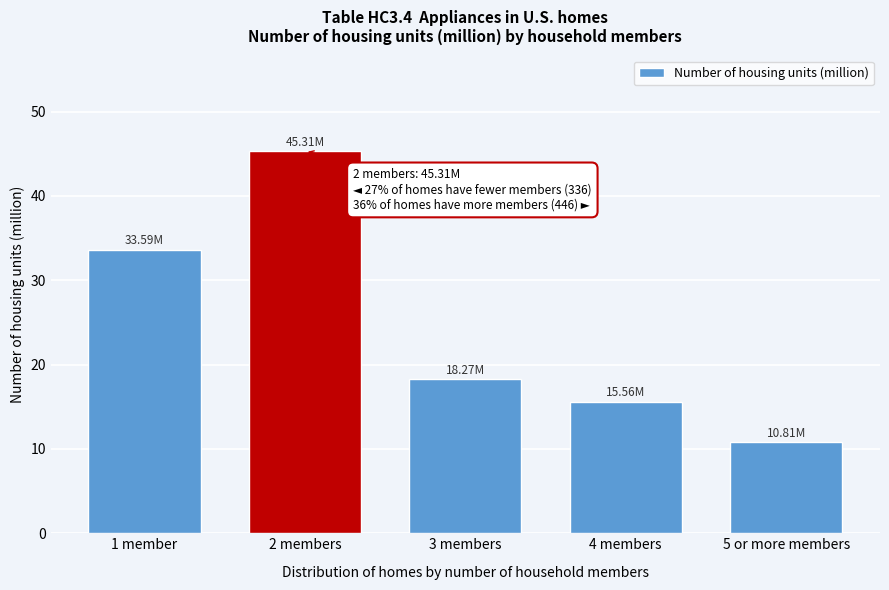

Between 4 members and 2 members, which is larger?

2 members